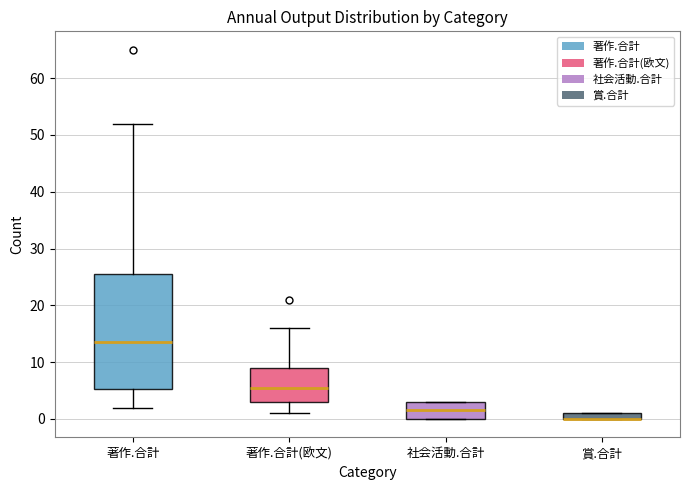

Where is the upper edge of the box for 著作.合計 on the y-axis? The values are not printed on the chart, so give them approximately, as read against the axis.

26